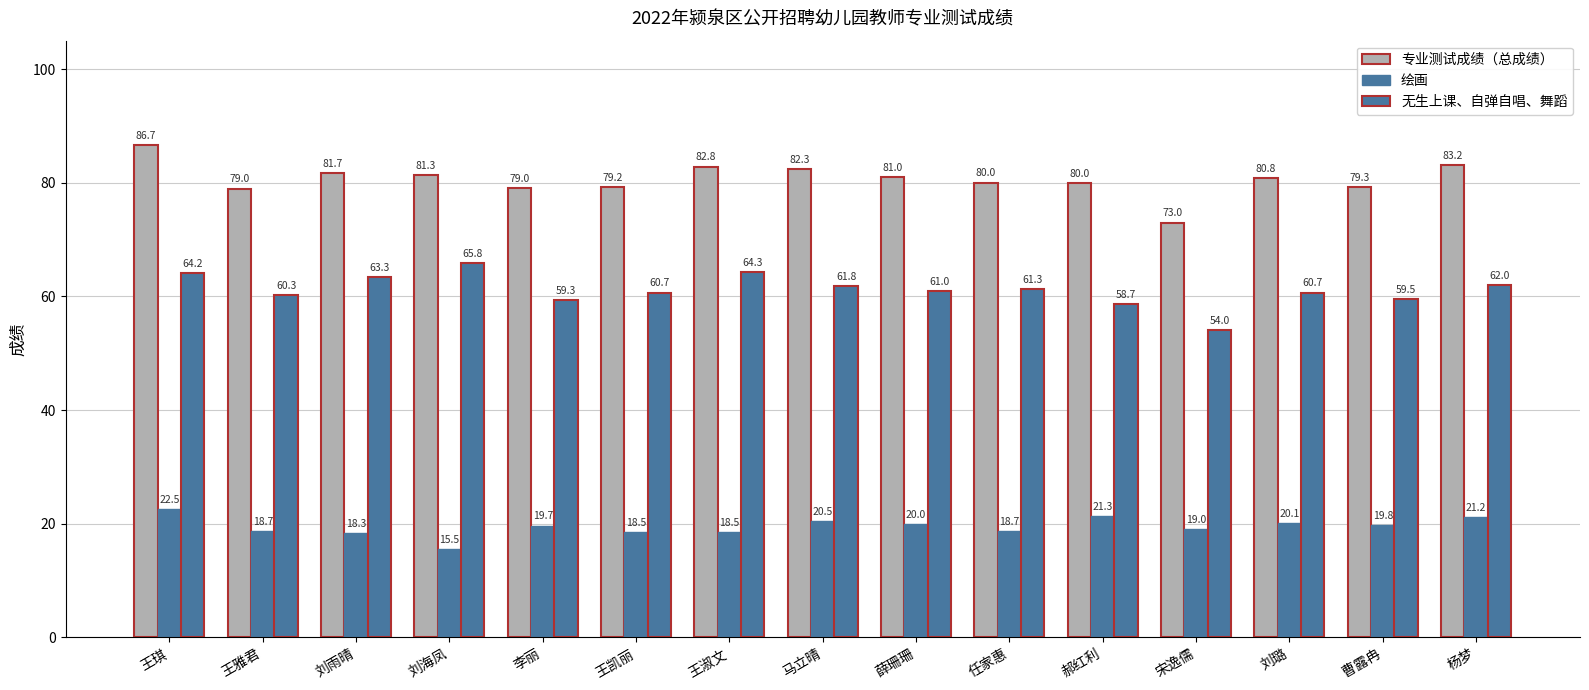

The value of 无生上课、自弹自唱、舞蹈 at 王淑文 is 86.1. True or false?

False